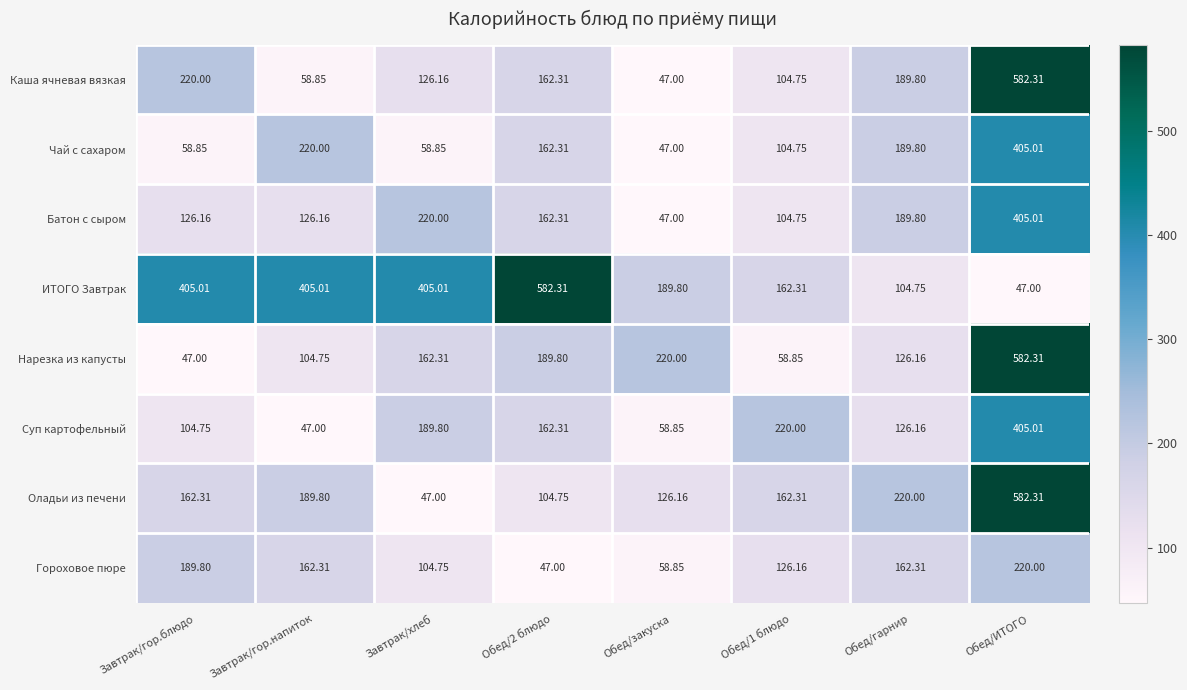

What is the maximum value shown in the chart?

582.3